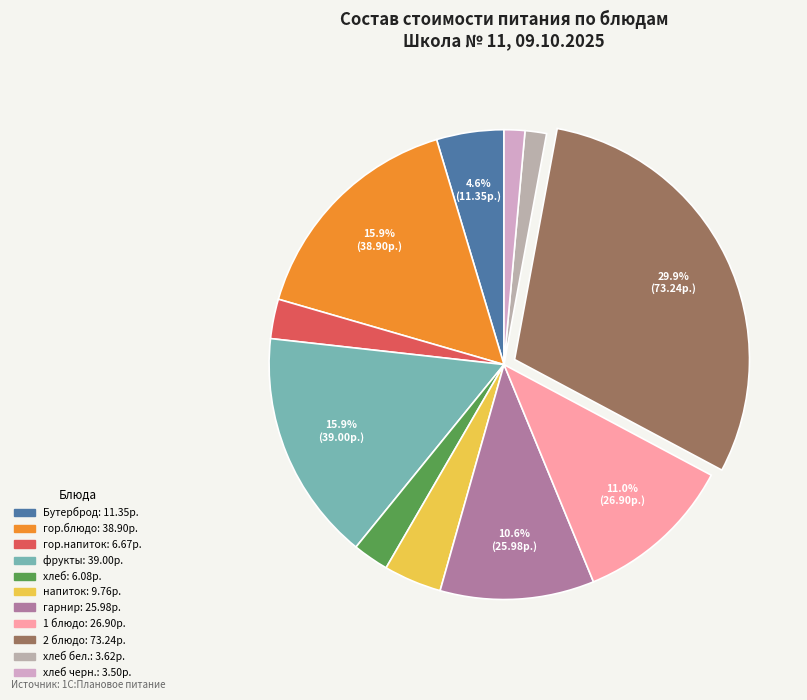

How many segments does this pie chart have?

11